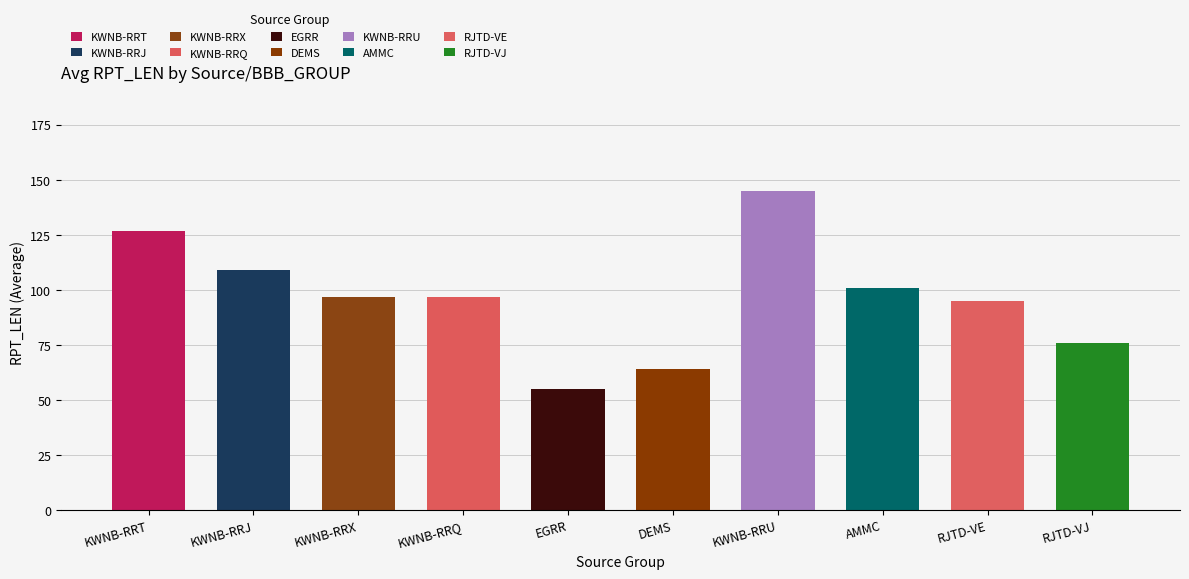

What is the average value?

97